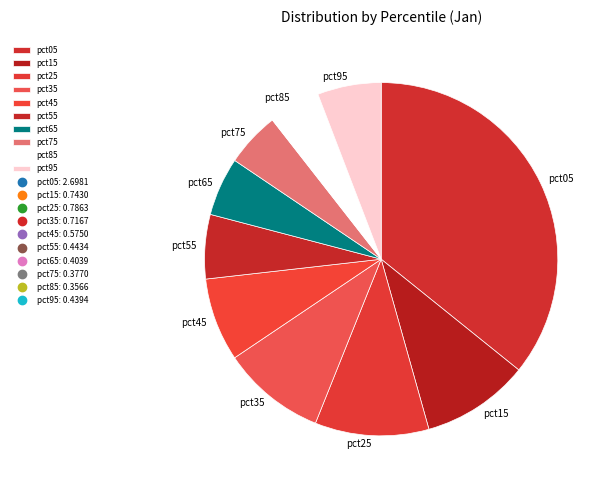

Is it true that pct85 is 5% of the pie?

True